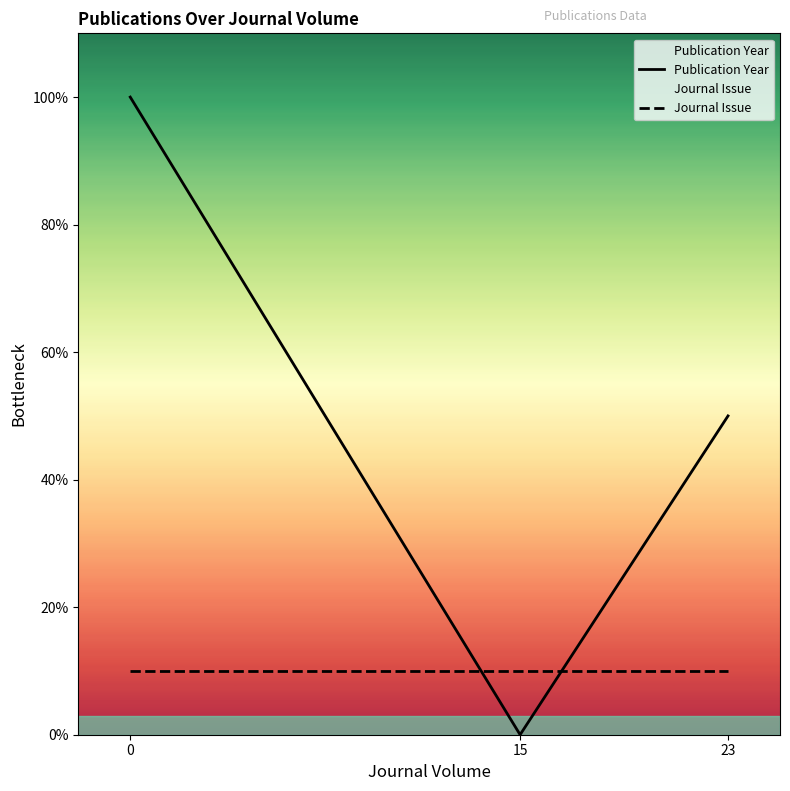

List the series in order of their peak value, lowest first.

Journal Issue, Publication Year